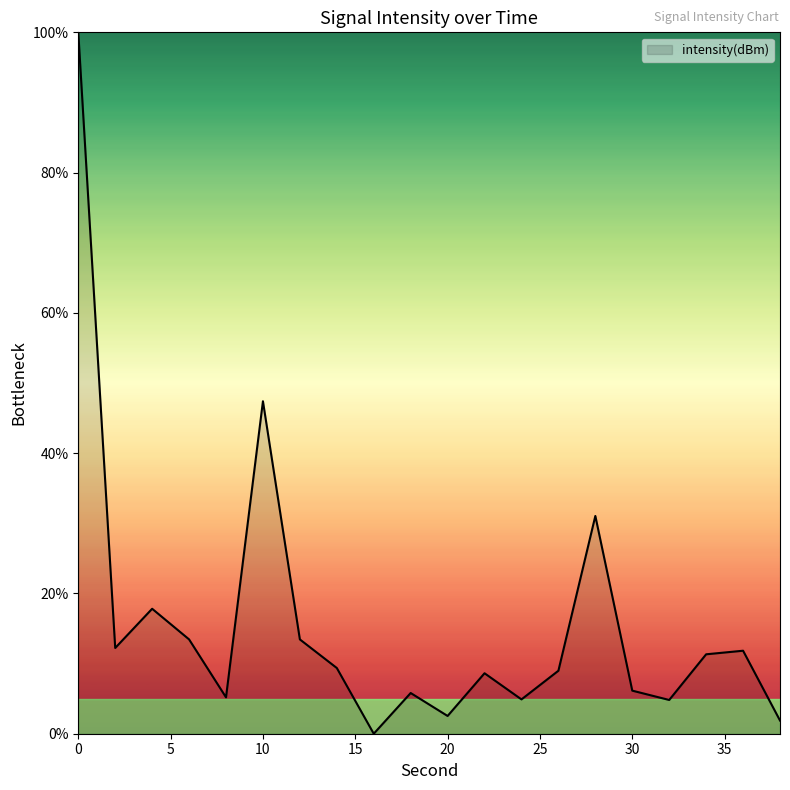

Does the chart display data point markers on the line(s)?

No